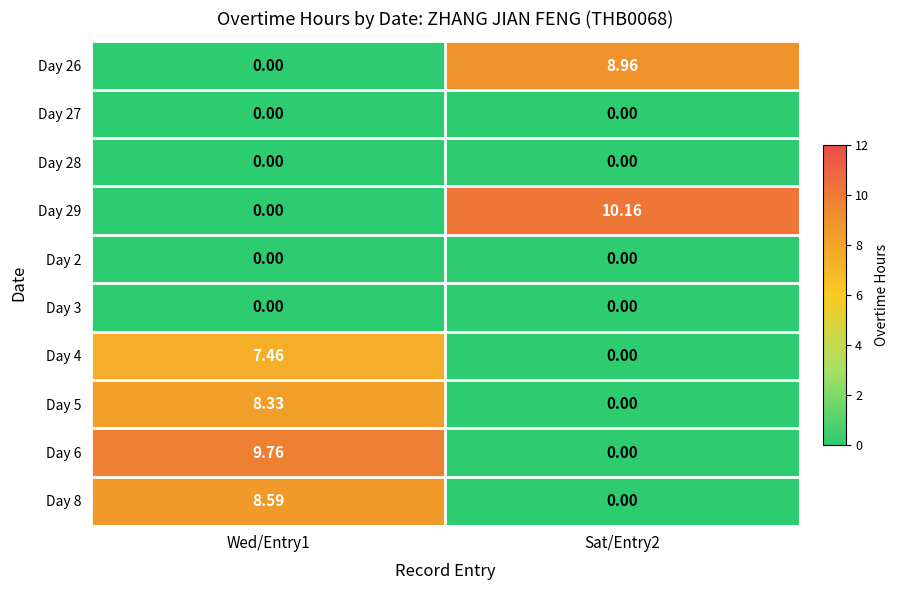

Reading right to left, list all the values displayed in this chart.

Day 26: Sat/Entry2=9.0	Wed/Entry1=0.0
Day 27: Sat/Entry2=0.0	Wed/Entry1=0.0
Day 28: Sat/Entry2=0.0	Wed/Entry1=0.0
Day 29: Sat/Entry2=10.2	Wed/Entry1=0.0
Day 2: Sat/Entry2=0.0	Wed/Entry1=0.0
Day 3: Sat/Entry2=0.0	Wed/Entry1=0.0
Day 4: Sat/Entry2=0.0	Wed/Entry1=7.5
Day 5: Sat/Entry2=0.0	Wed/Entry1=8.3
Day 6: Sat/Entry2=0.0	Wed/Entry1=9.8
Day 8: Sat/Entry2=0.0	Wed/Entry1=8.6